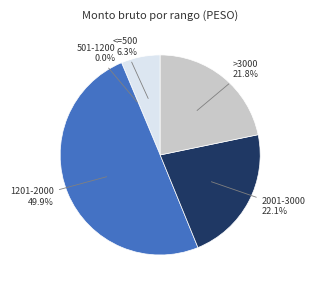

Does 12 represent more than half of the total?

No